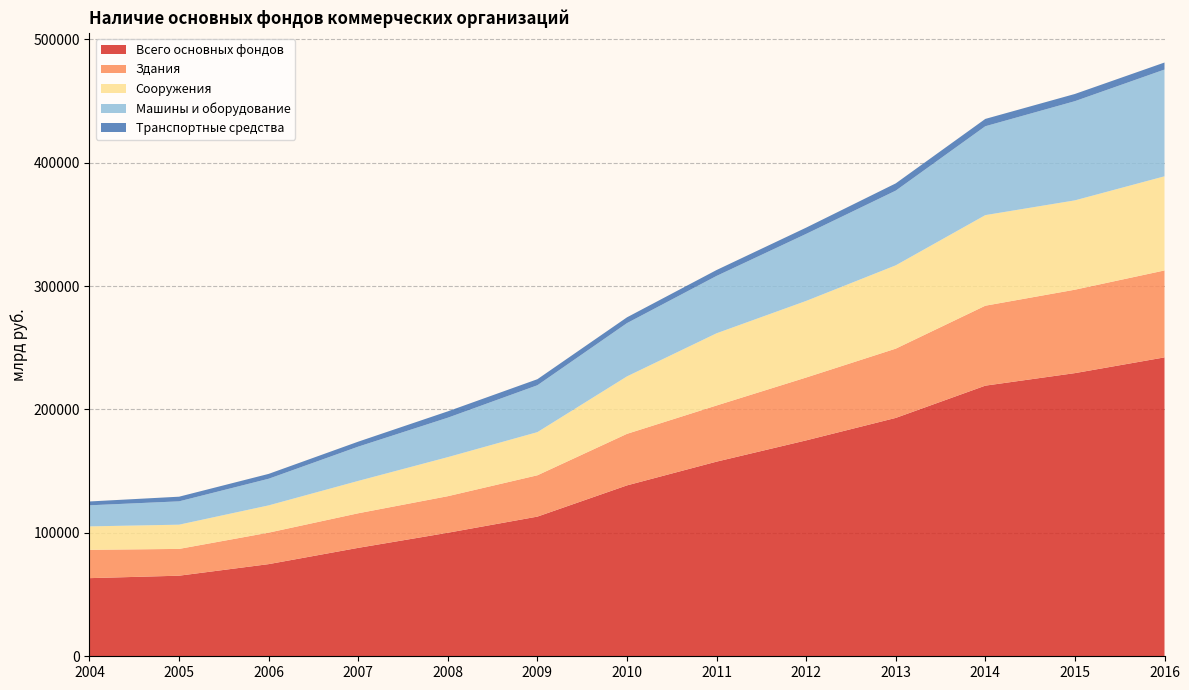

Reading left to right, what are all the values shown in this chart?

Всего основных фондов: 2004=63305	2005=65291	2006=74659	2007=87850	2008=100079	2009=113160	2010=138462	2011=157700	2012=174926	2013=193124	2014=219262	2015=229418	2016=242167
Здания: 2004=22950	2005=21700	2006=25510	2007=28017	2008=29630	2009=33481	2010=41765	2011=45495	2012=50929	2013=56126	2014=64772	2015=67590	2016=70432
Сооружения: 2004=18988	2005=19628	2006=22086	2007=26220	2008=31644	2009=34962	2010=46553	2011=58501	2012=62060	2013=67500	2014=73395	2015=72380	2016=76275
Машины и оборудование: 2004=17080	2005=18907	2006=21575	2007=27768	2008=31941	2009=37982	2010=43146	2011=46464	2012=54301	2013=60511	2014=72012	2015=80365	2016=86493
Транспортные средства: 2004=3109	2005=3768	2006=3945	2007=4040	2008=5153	2009=4907	2010=4703	2011=4793	2012=5081	2013=5884	2014=5941	2015=5838	2016=5698